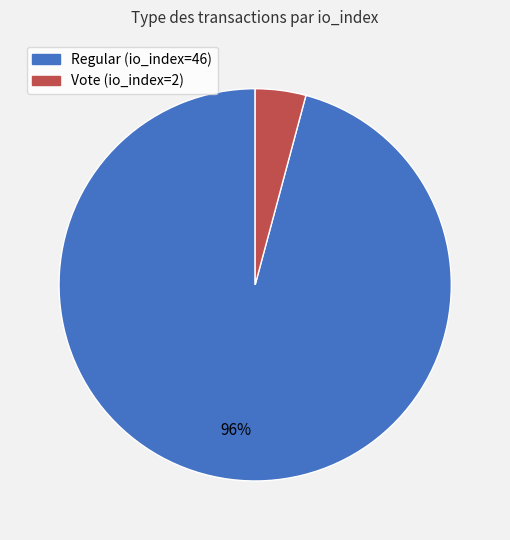

To the nearest percent, what percentage of the pie is Regular (io_index=46)?

96%